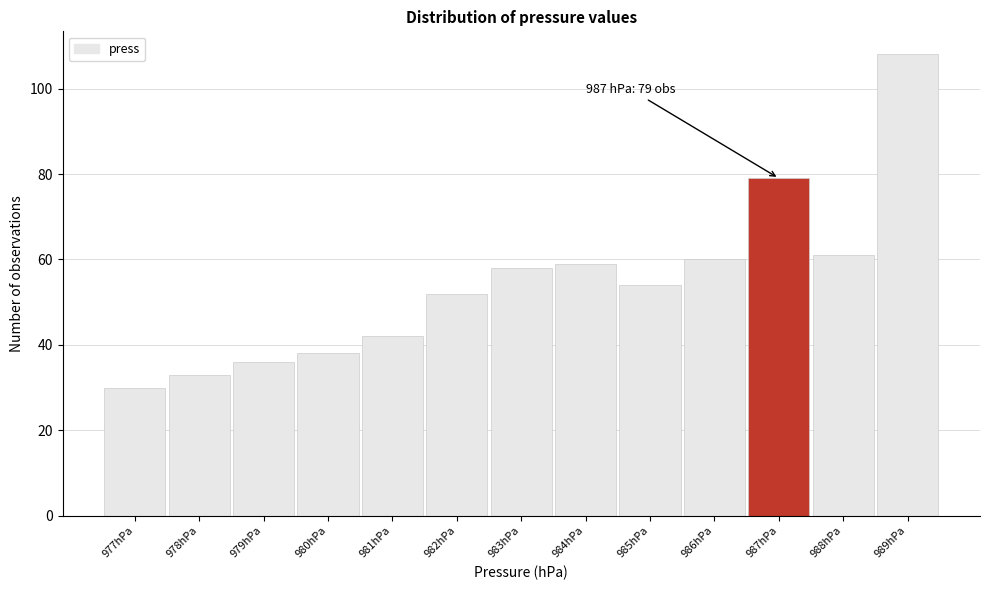

Reading left to right, transcribe all the data shown in this chart.

977hPa=30	978hPa=33	979hPa=36	980hPa=38	981hPa=42	982hPa=52	983hPa=58	984hPa=59	985hPa=54	986hPa=60	987hPa=79	988hPa=61	989hPa=108